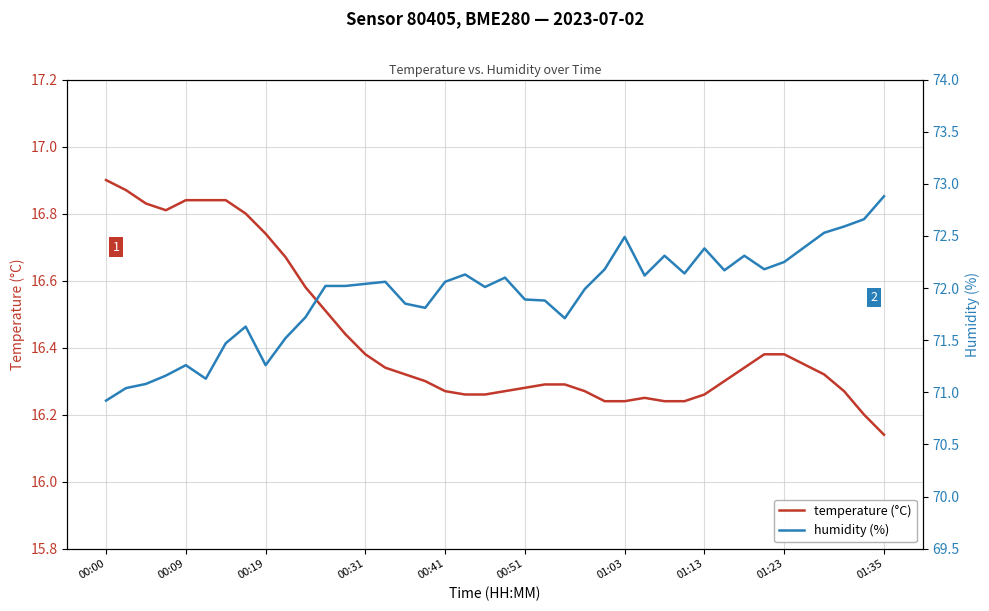

At which label does temperature (°C) reach its minimum?

01:35